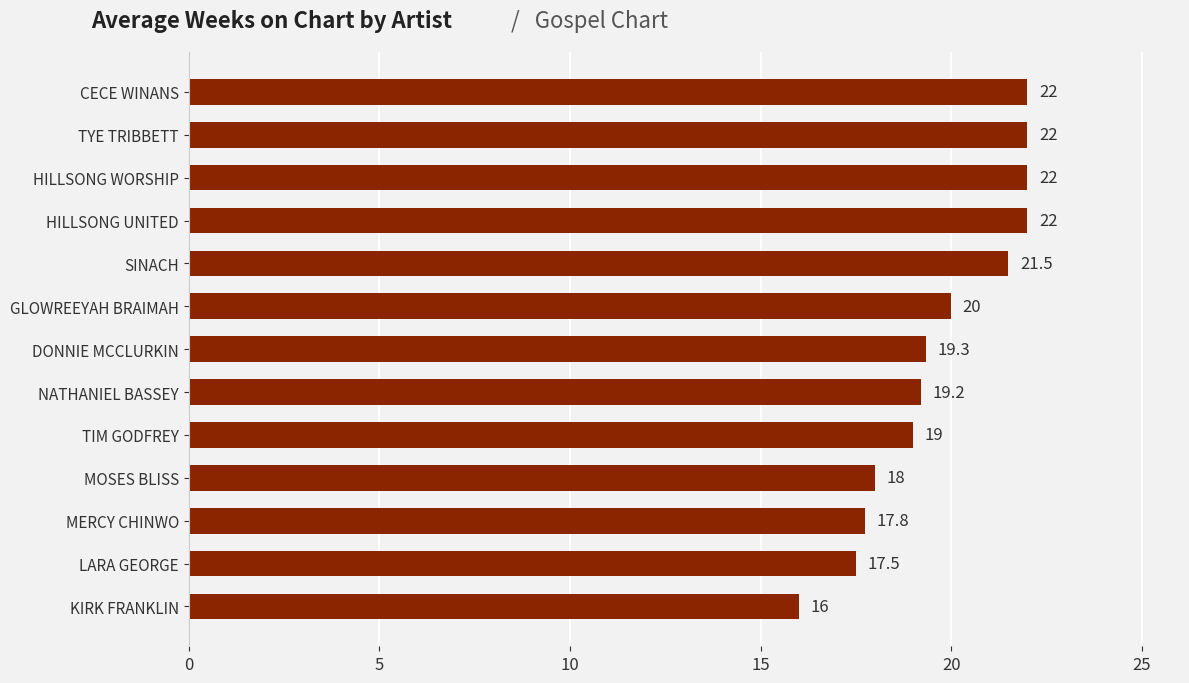

What value does the data have at MOSES BLISS?

18.0